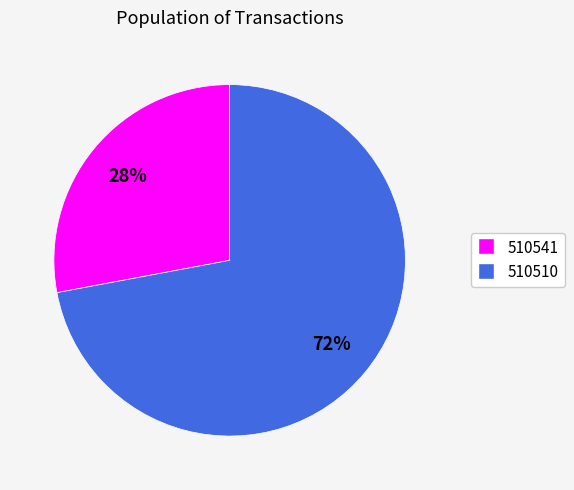

Is it true that 510510 is 72% of the pie?

True